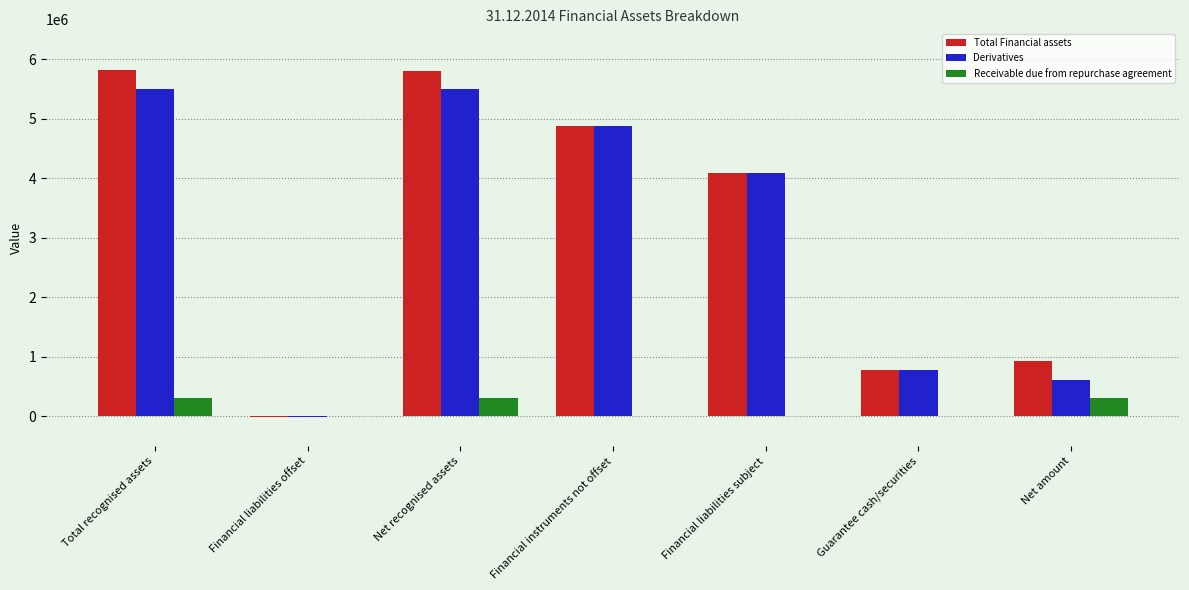

How many data points does each series have?

7